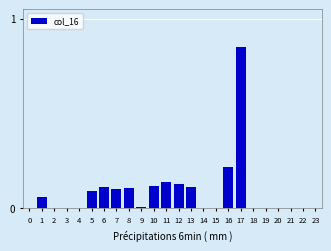

What is the sum of all values?

2.0